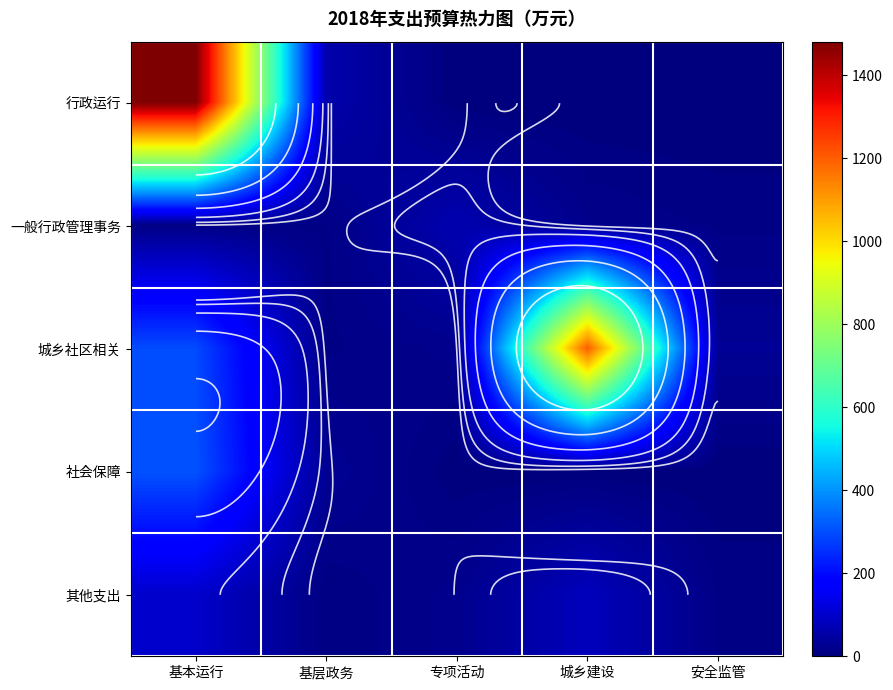

Where does the 城乡社区相关 series first go above 30?

基本运行